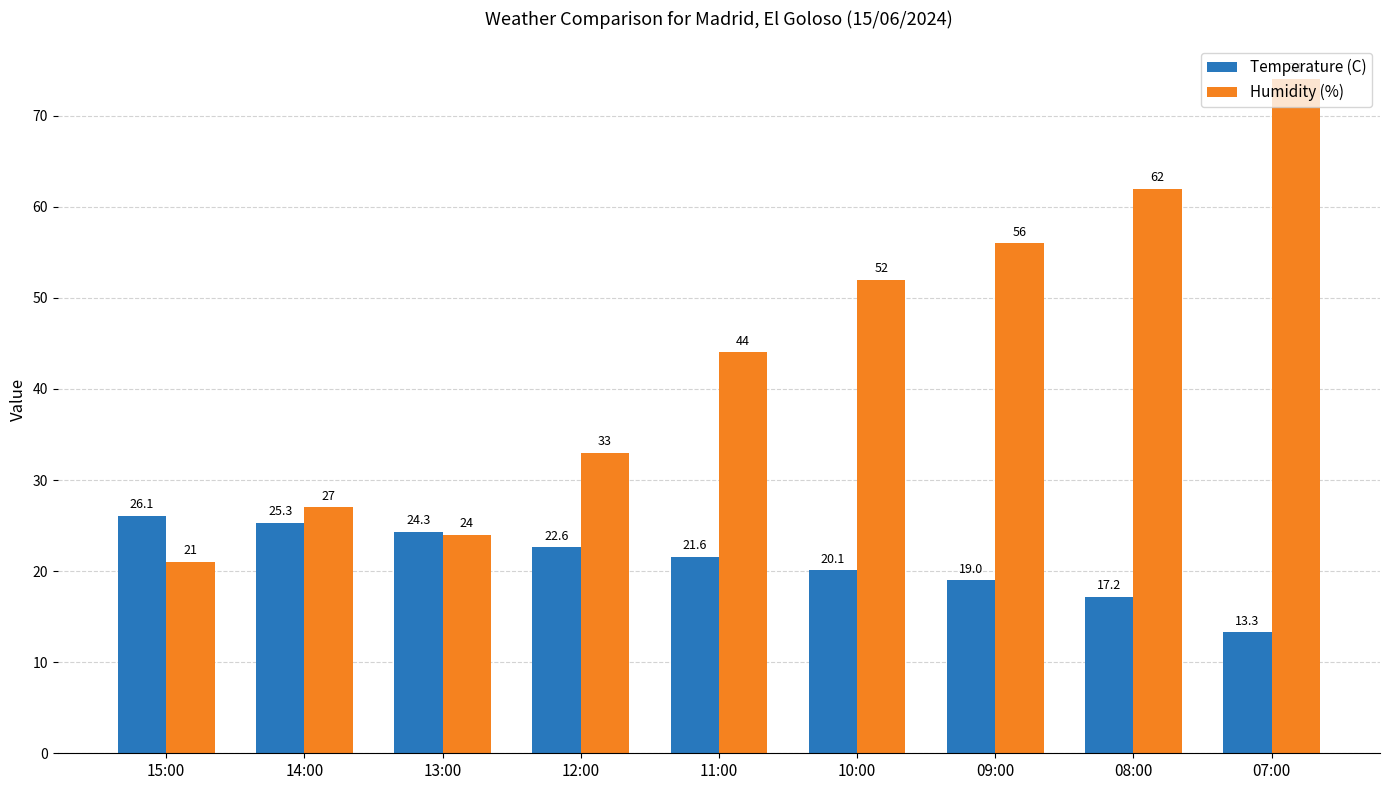

At how many categories does at least one series exceed 59?

2